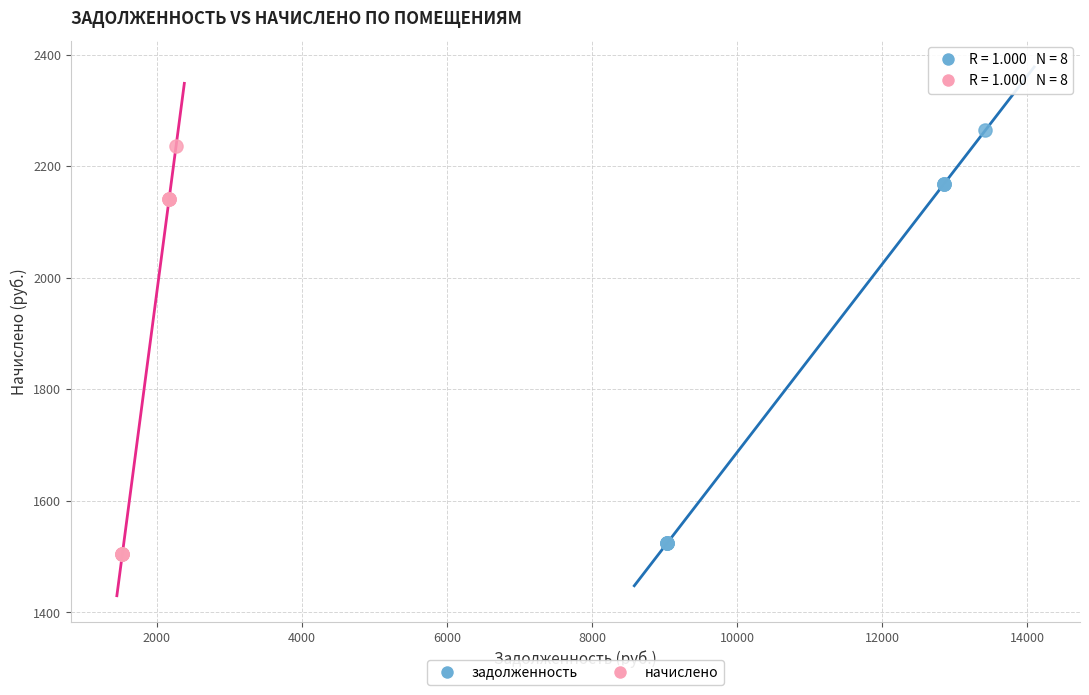

Which series reaches the minimum Y coordinate?

начислено